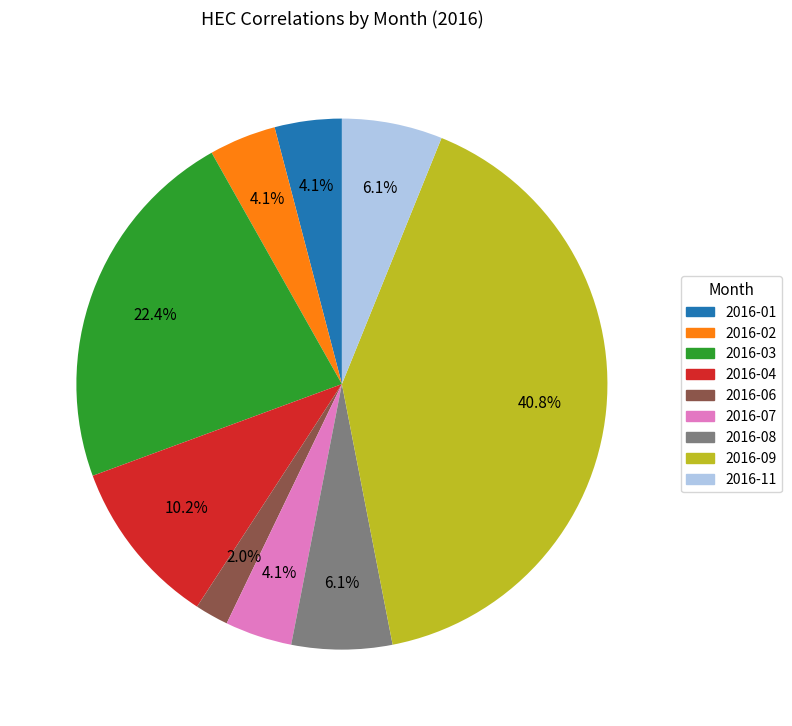

Does any single category account for the majority?

No